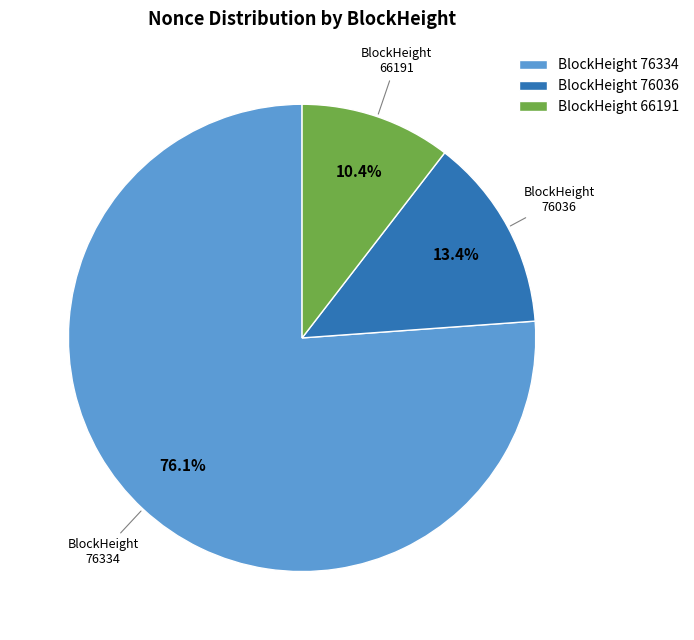

Between BlockHeight 76036 and BlockHeight 76334, which is larger?

BlockHeight 76334